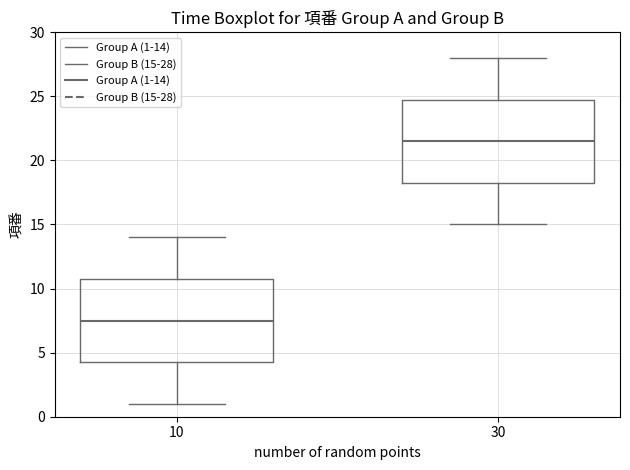

Where is the lower edge of the box at x = 10 on the y-axis? The values are not printed on the chart, so give them approximately, as read against the axis.

4.5